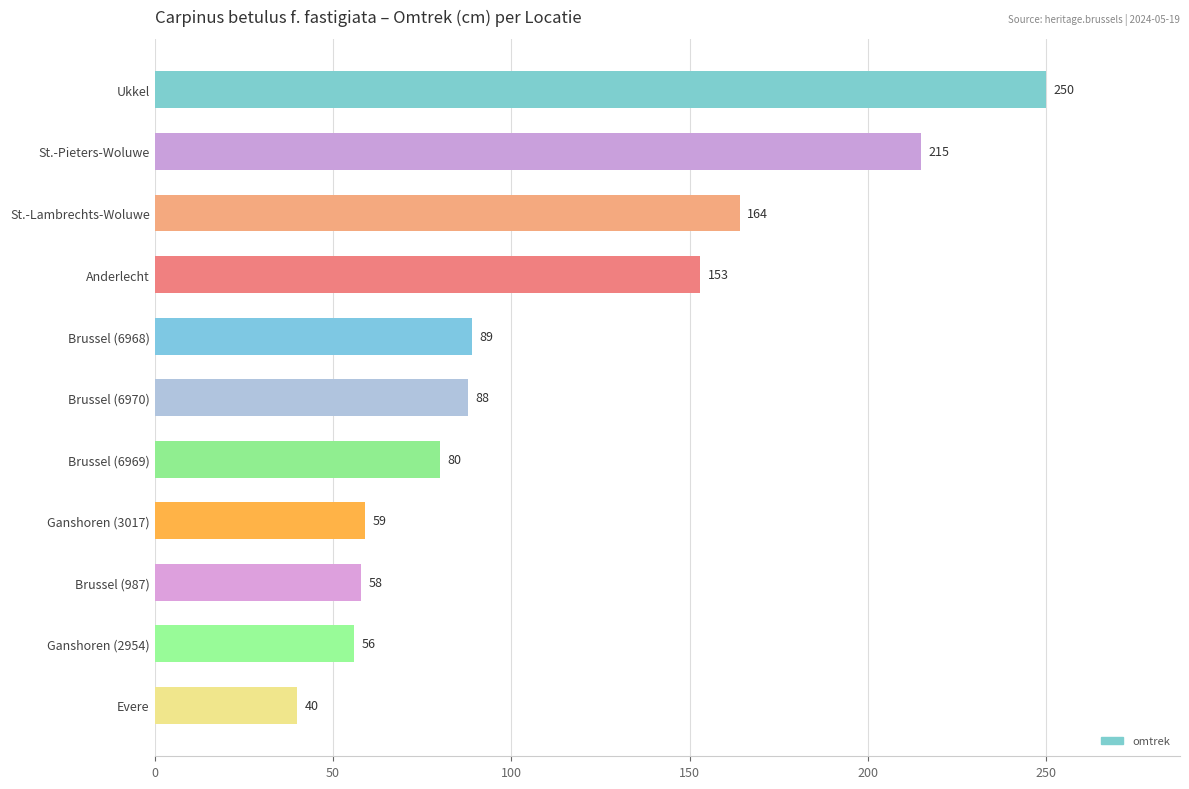

At which label is the value closest to 145?

Anderlecht